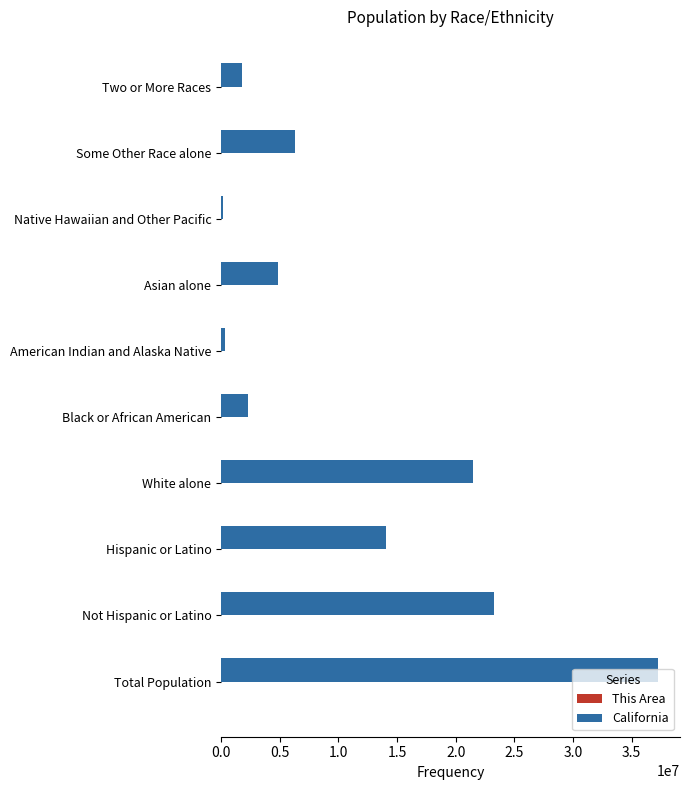

What is the highest value of the California series?

37253956